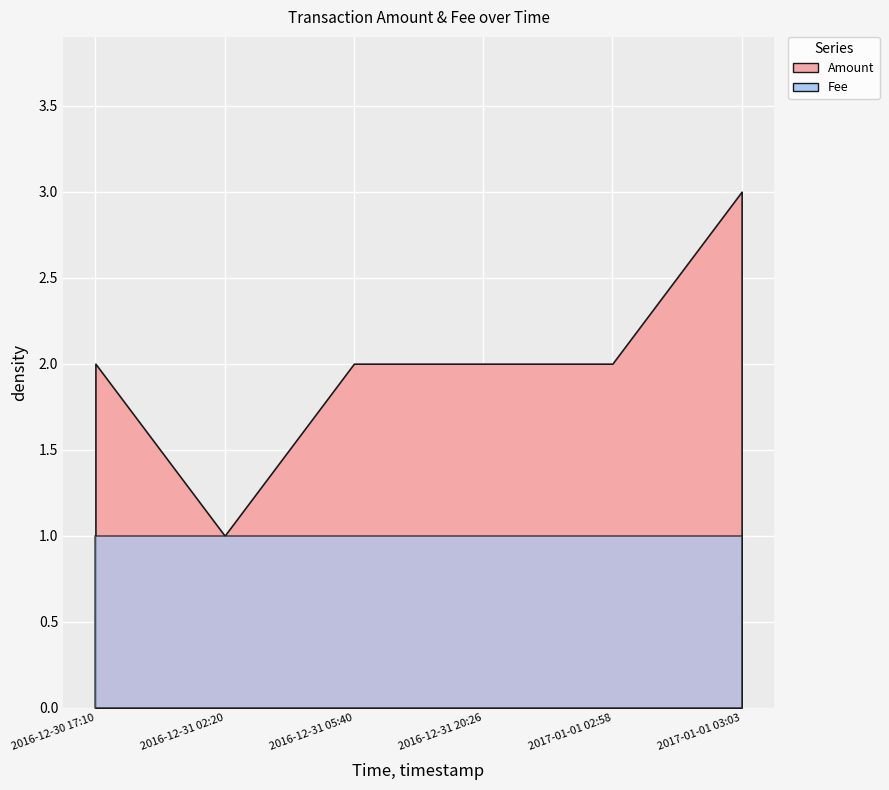

What is the difference between the highest and lowest values at 2017-01-01 03:03?

2